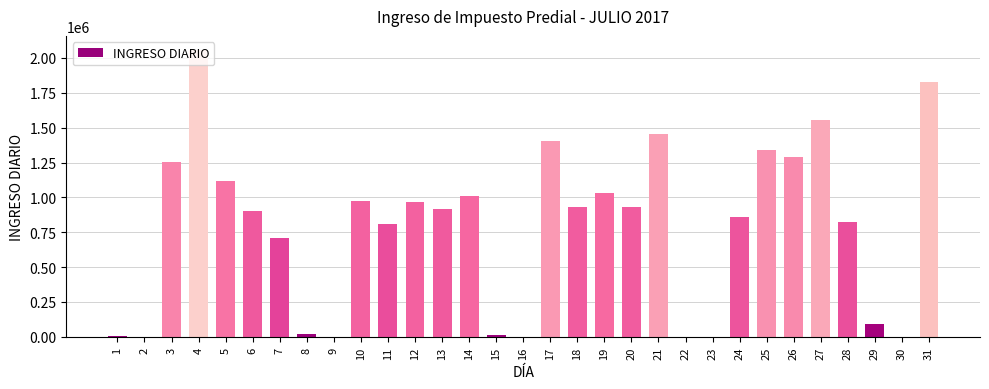

Where is the data nearest to the value 1027612?

19